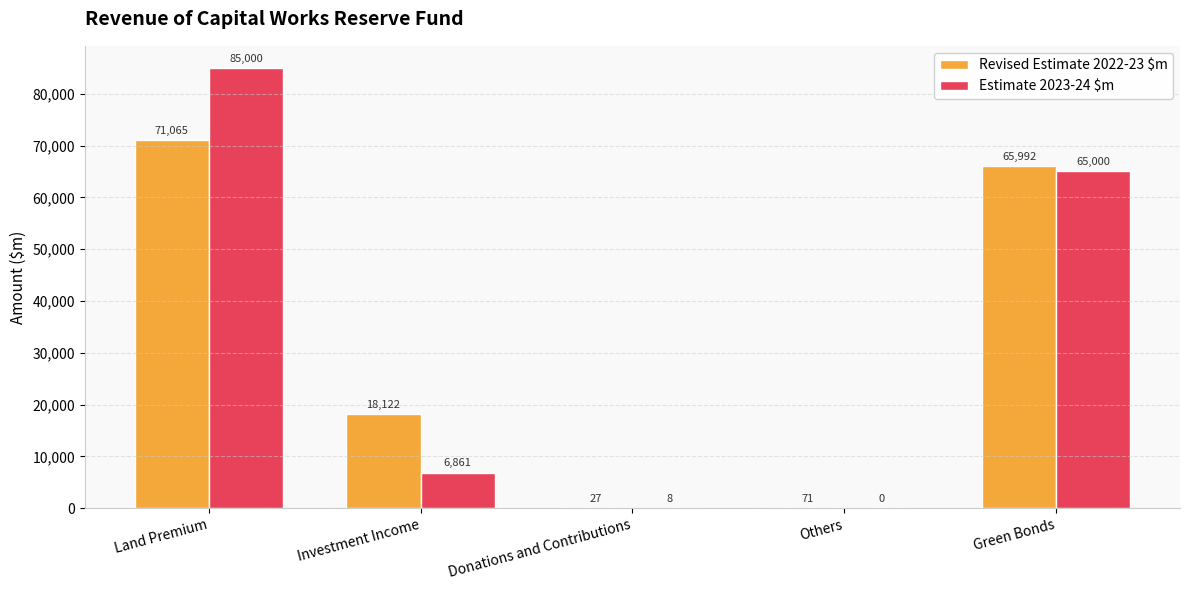

What is the difference between the Revised Estimate 2022-23 $m values at Donations and Contributions and Others?

44